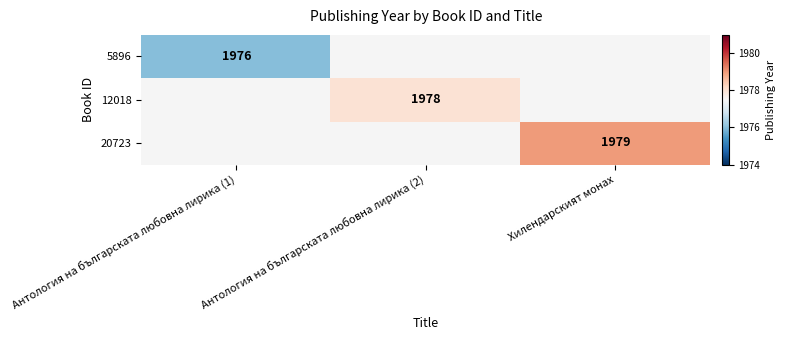

The value of 5896 at Антология на българската любовна лирика (1) is 1976. True or false?

True